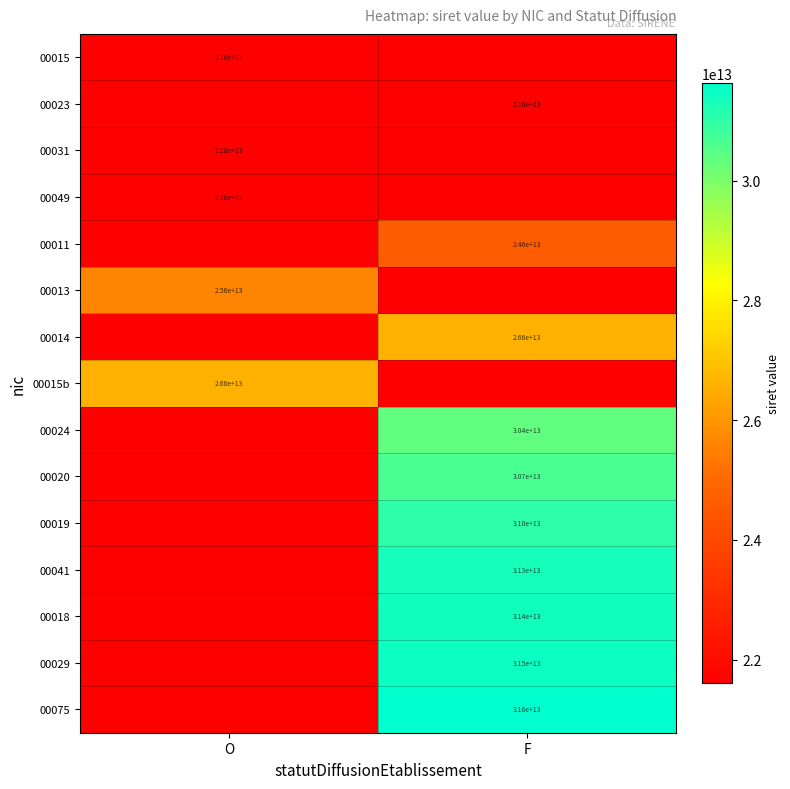

Is it true that 00029 equals 31500000000000 at F?

True